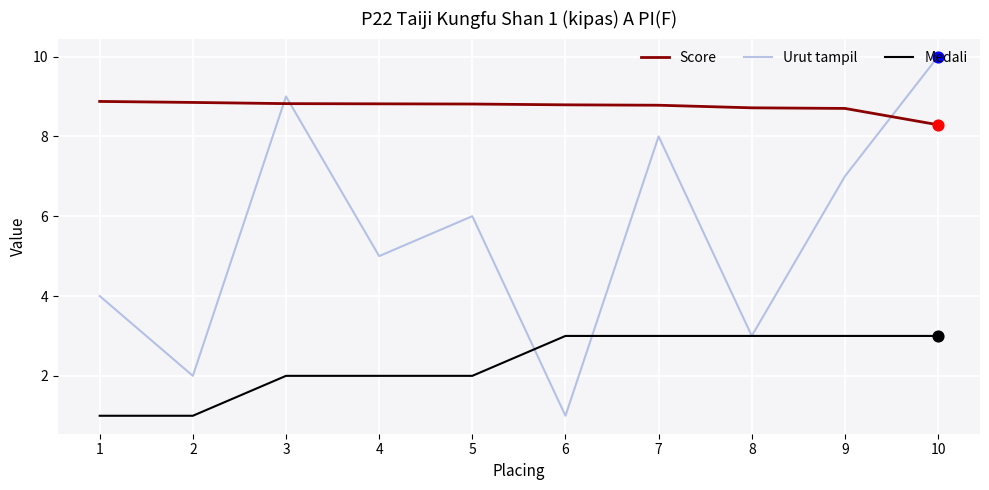

What is the total value across all series at 1?

13.9